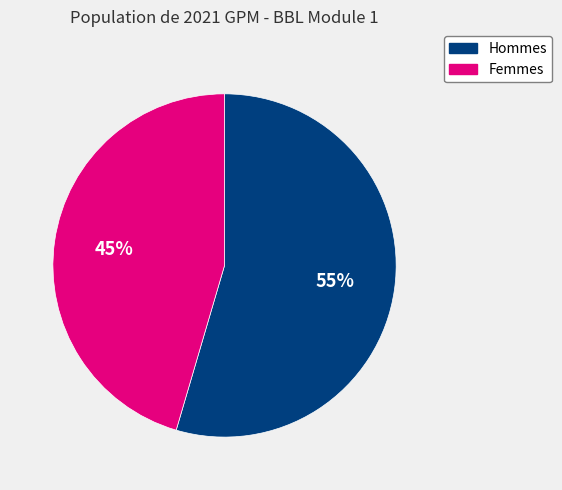

How many segments does this pie chart have?

2